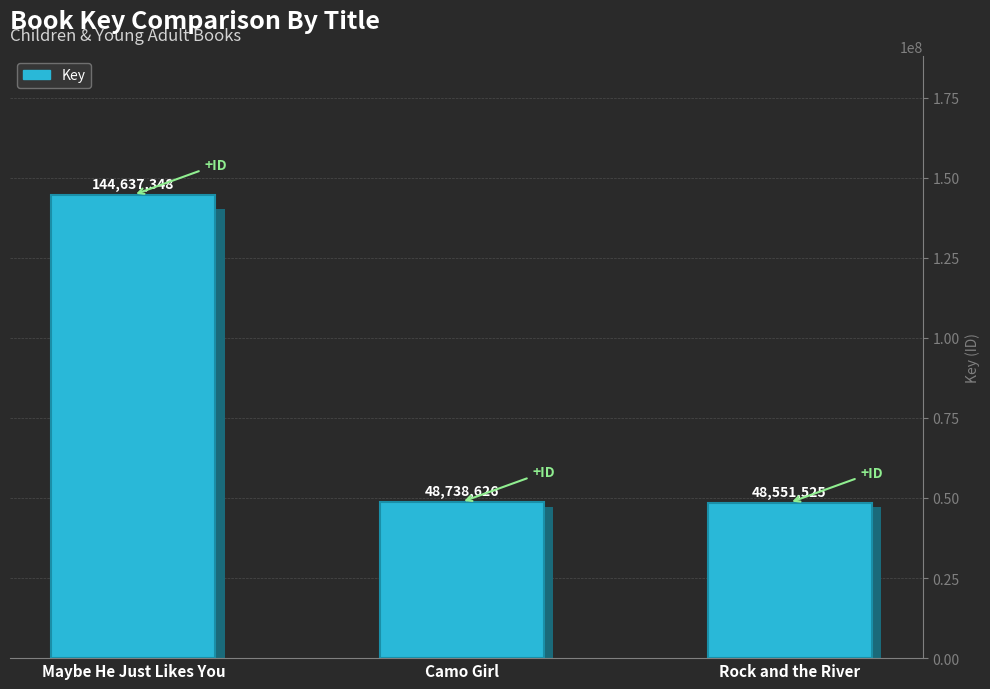

Approximately how many times larger is the value at Camo Girl compared to Rock and the River?

1.0